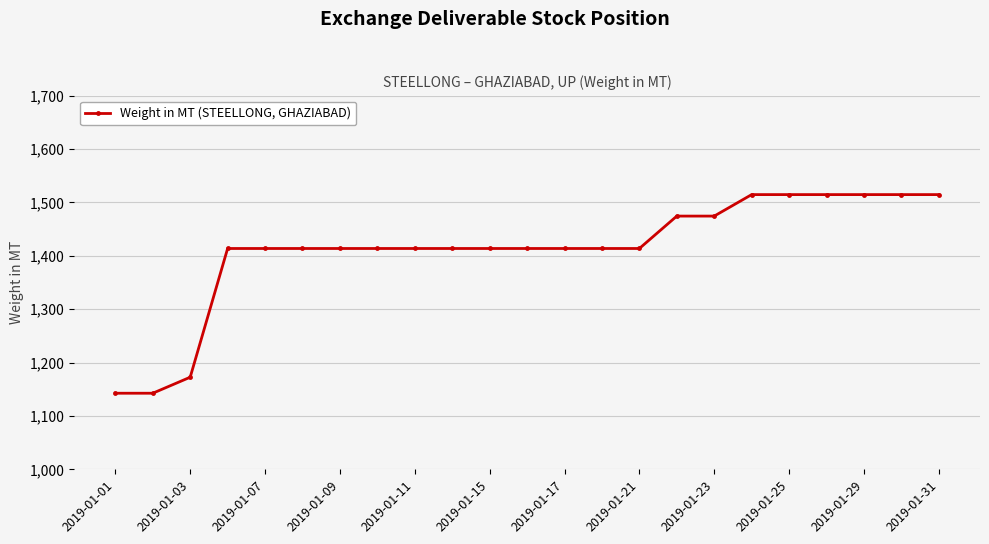

Reading right to left, transcribe all the data shown in this chart.

1514.6	1514.6	1514.6	1514.6	1514.6	1514.6	1474.3	1474.3	1413.7	1413.7	1413.7	1413.7	1413.7	1413.7	1413.7	1413.7	1413.7	1413.7	1413.7	1413.7	1172.6	1142.6	1142.6